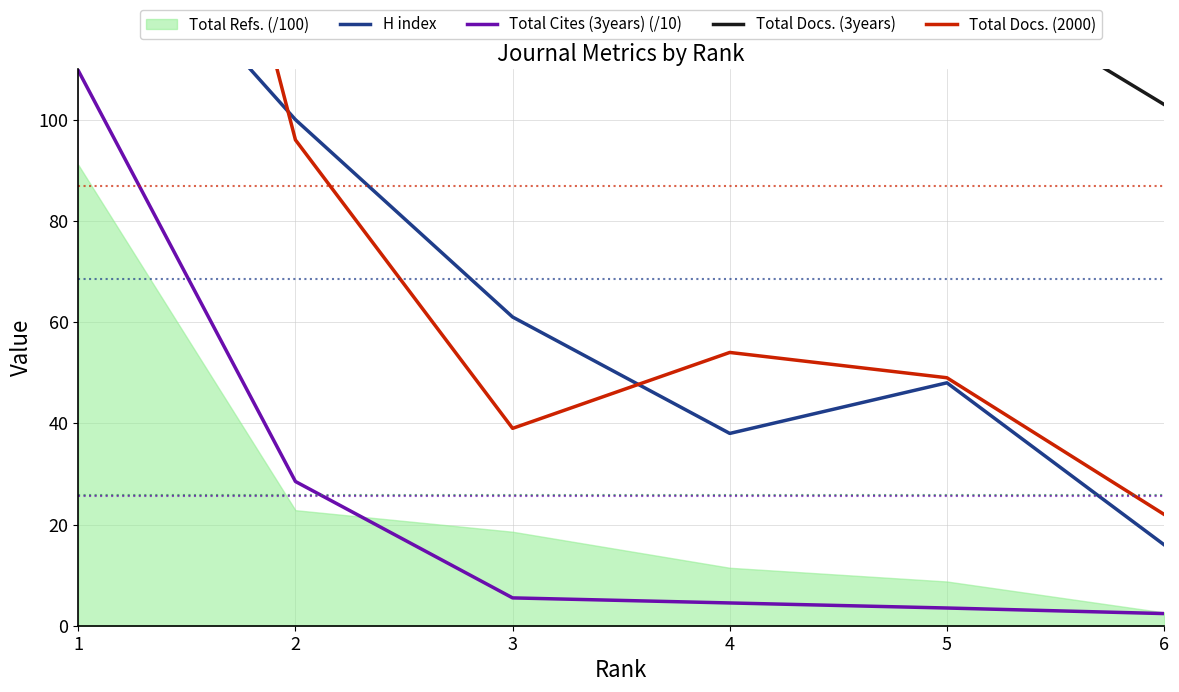

What is the minimum value for Total Cites (3years) (/10)?

2.4